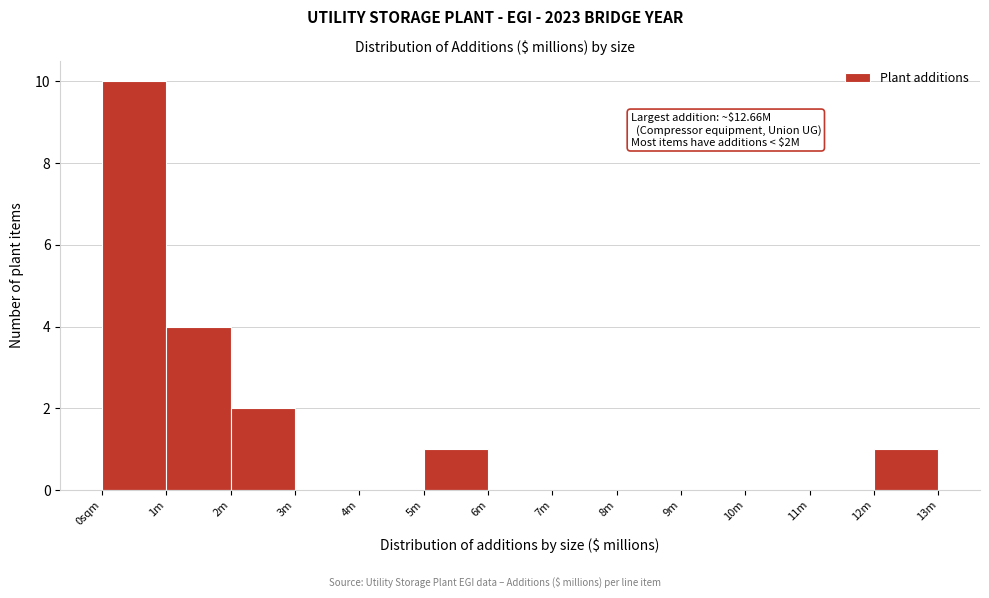

Reading right to left, list all the values displayed in this chart.

12m=1	11m=0	10m=0	9m=0	8m=0	7m=0	6m=0	5m=1	4m=0	3m=0	2m=2	1m=4	0sqm=10